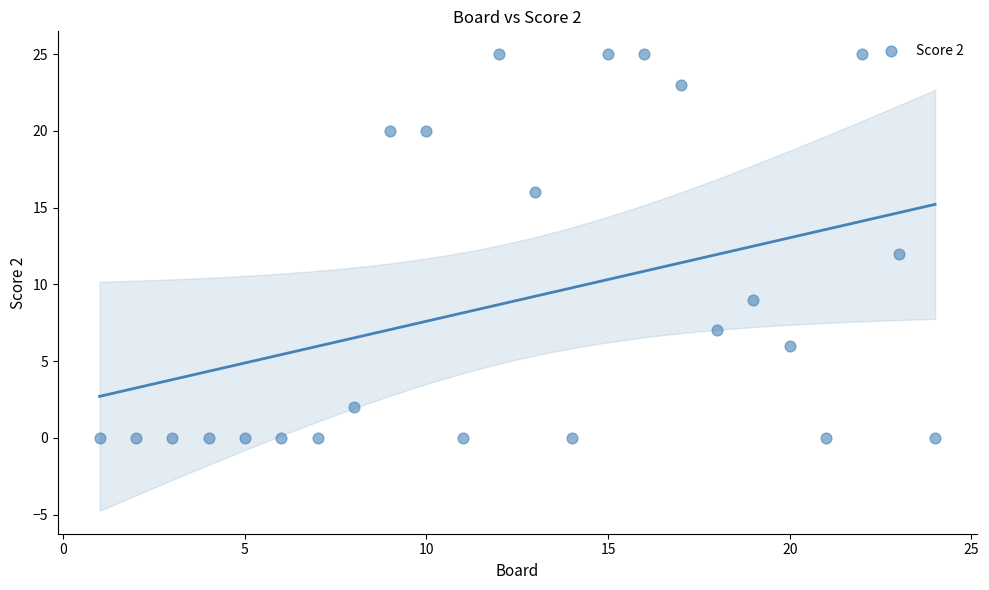

What is the range of Y values (max minus min)?

25